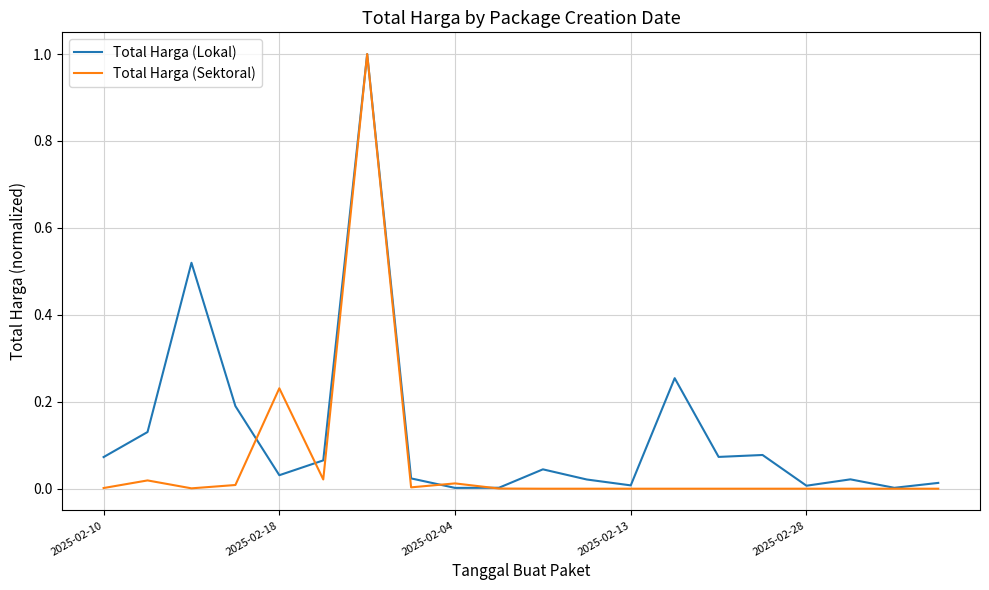

True or false: Total Harga (Lokal) and Total Harga (Sektoral) cross at least once.

True